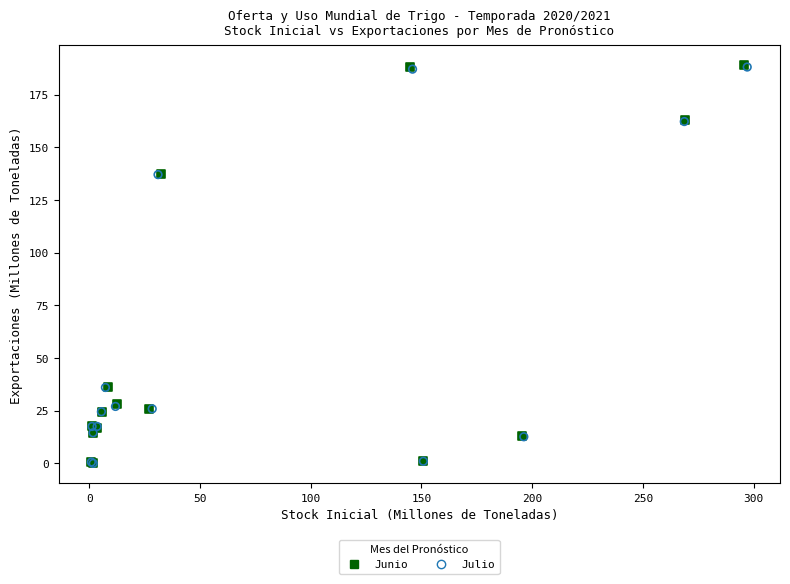

What are all the series names shown in the legend?

Junio, Julio